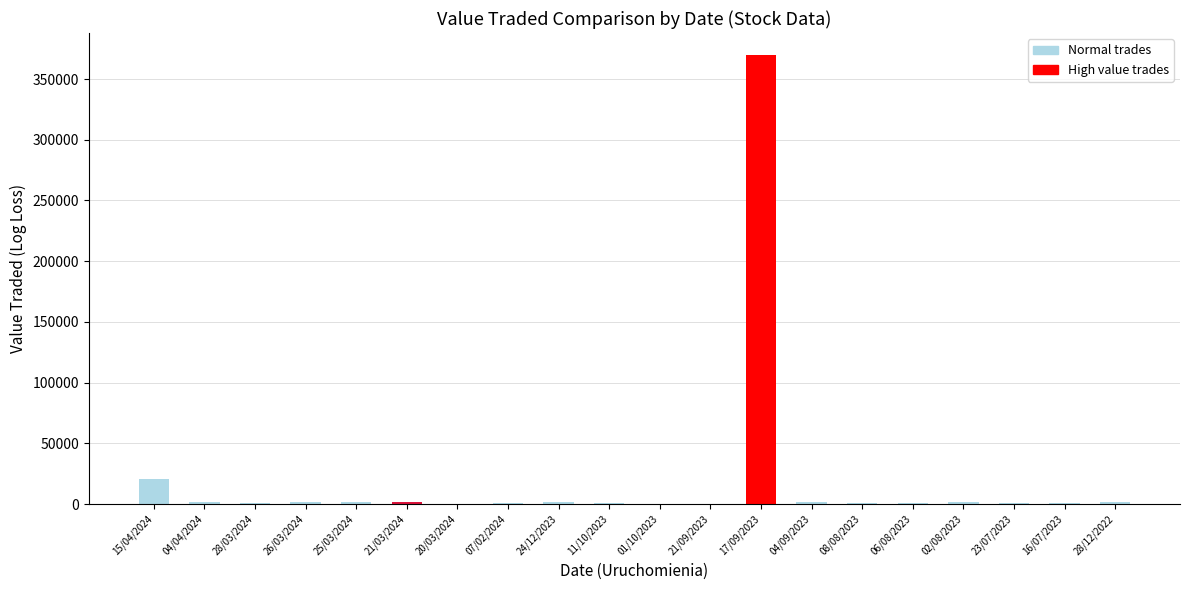

Which label corresponds to the largest value in the chart?

17/09/2023